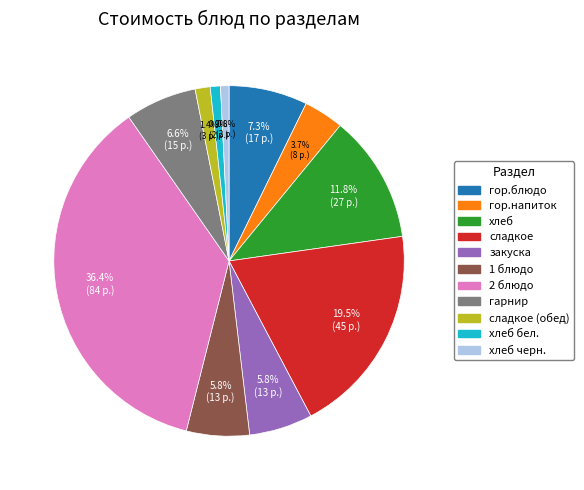

Is there a majority slice in this chart?

No